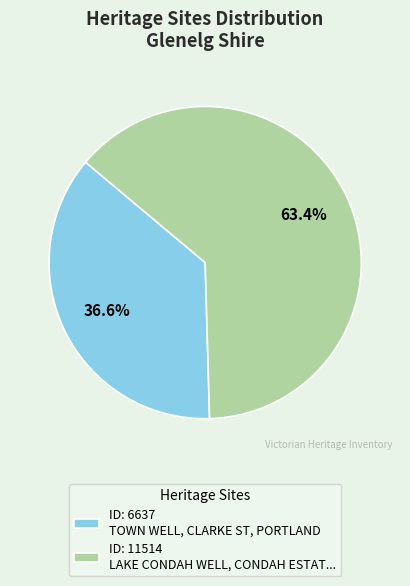

Do ID: 6637 TOWN WELL, CLARKE ST, PORTLAND and ID: 11514 LAKE CONDAH WELL, CONDAH ESTAT... together represent more than half of the pie?

Yes